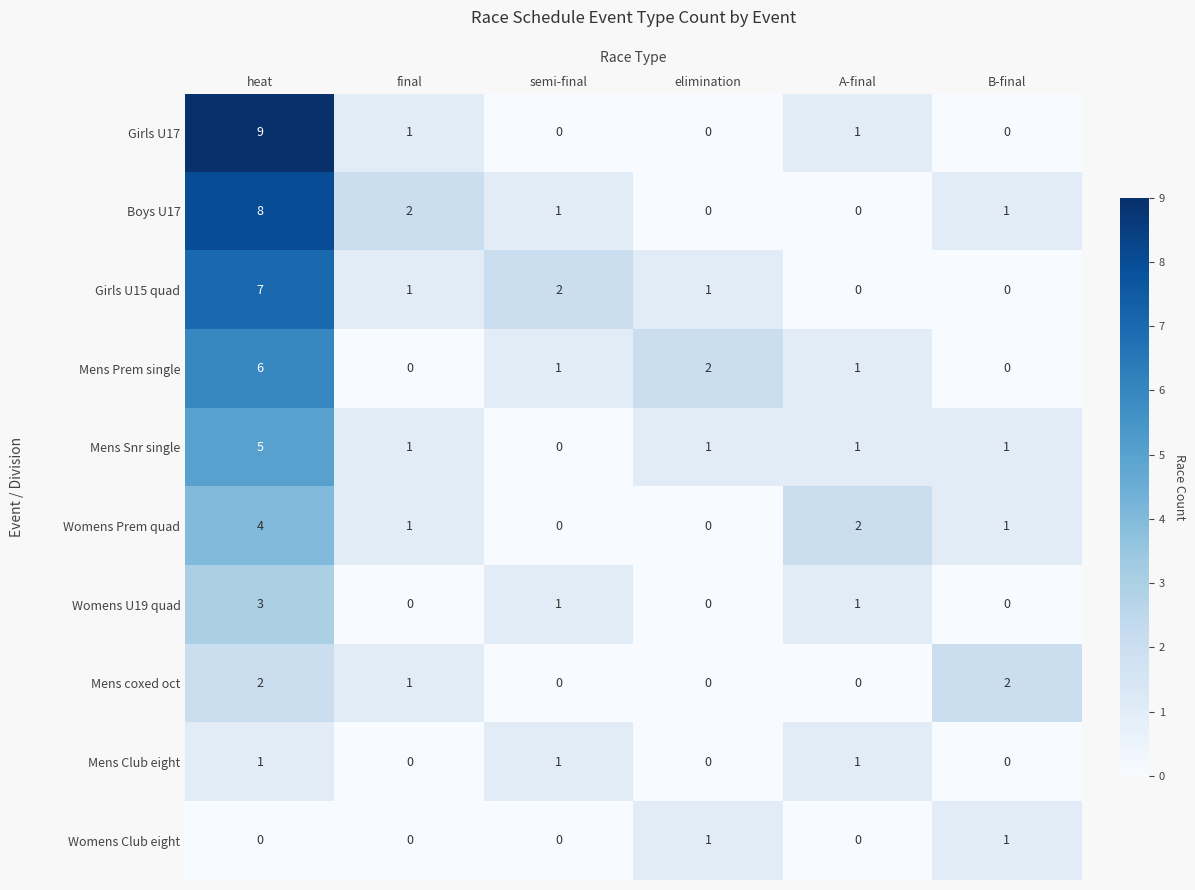

At which category is the sum across all series the highest?

heat